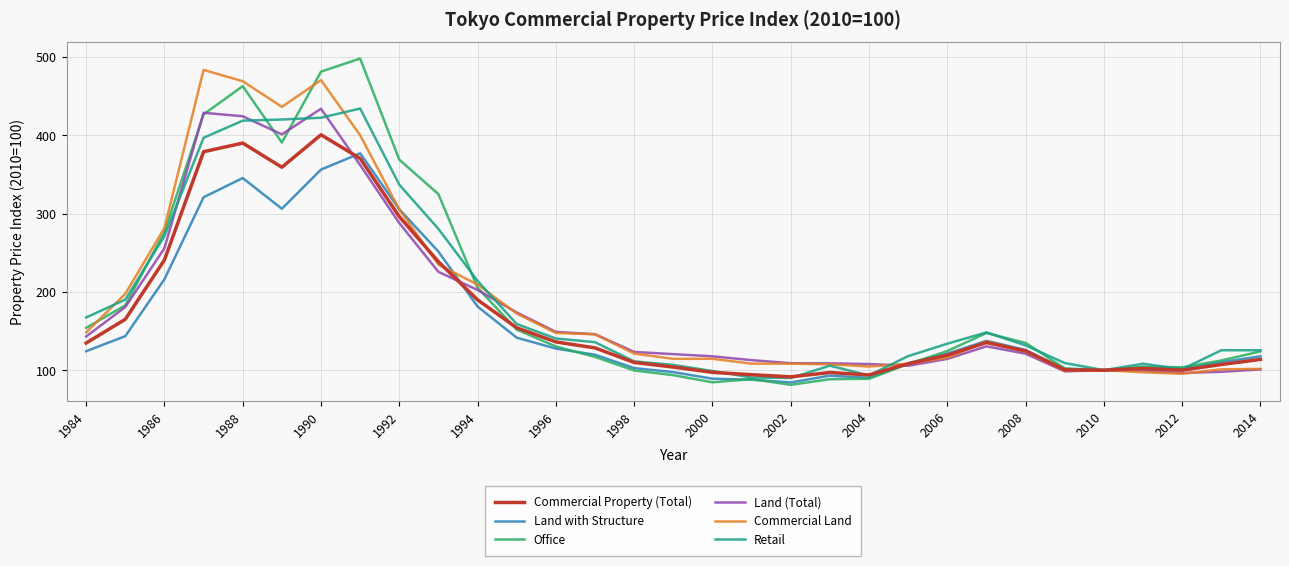

What is the lowest value of the Office series?

81.3